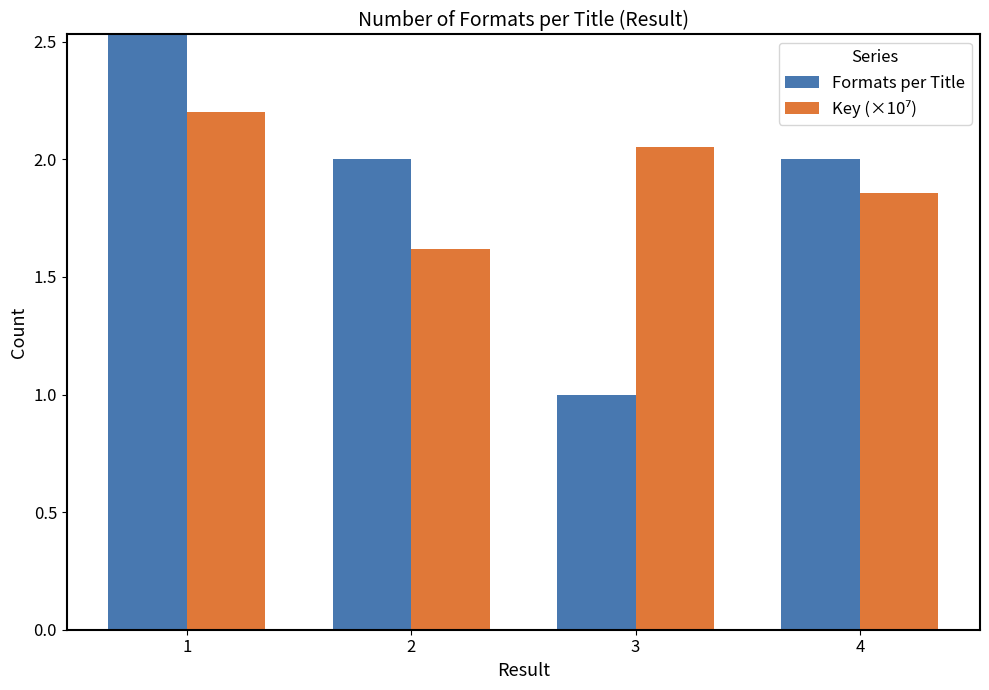

Is it true that Key (×10⁷) equals 0.9 at 2?

False